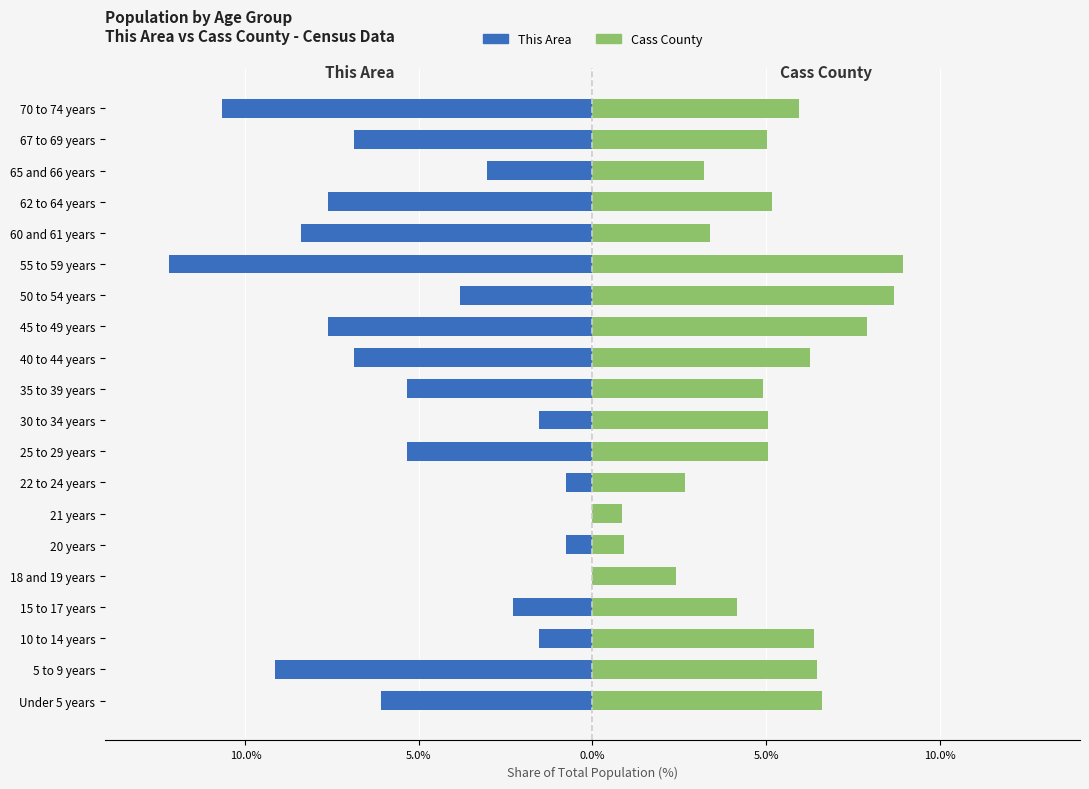

Is it true that This Area equals -2.7 at 30 to 34 years?

False